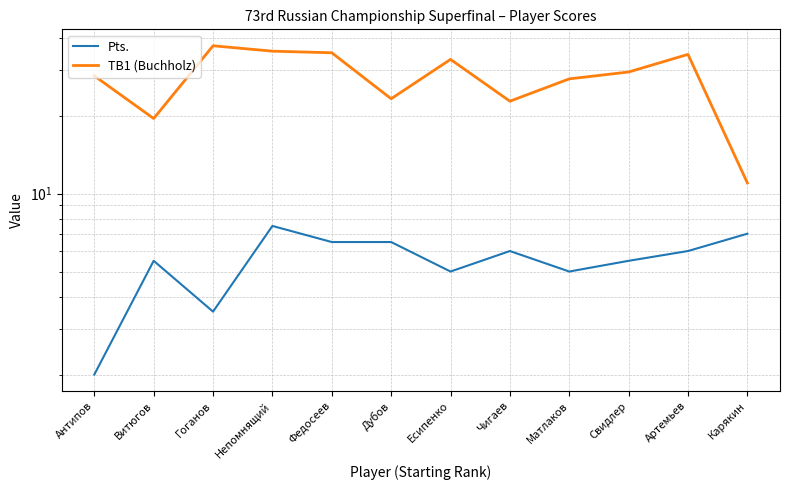

Between Дубов and Гоганов, which is larger?

Дубов